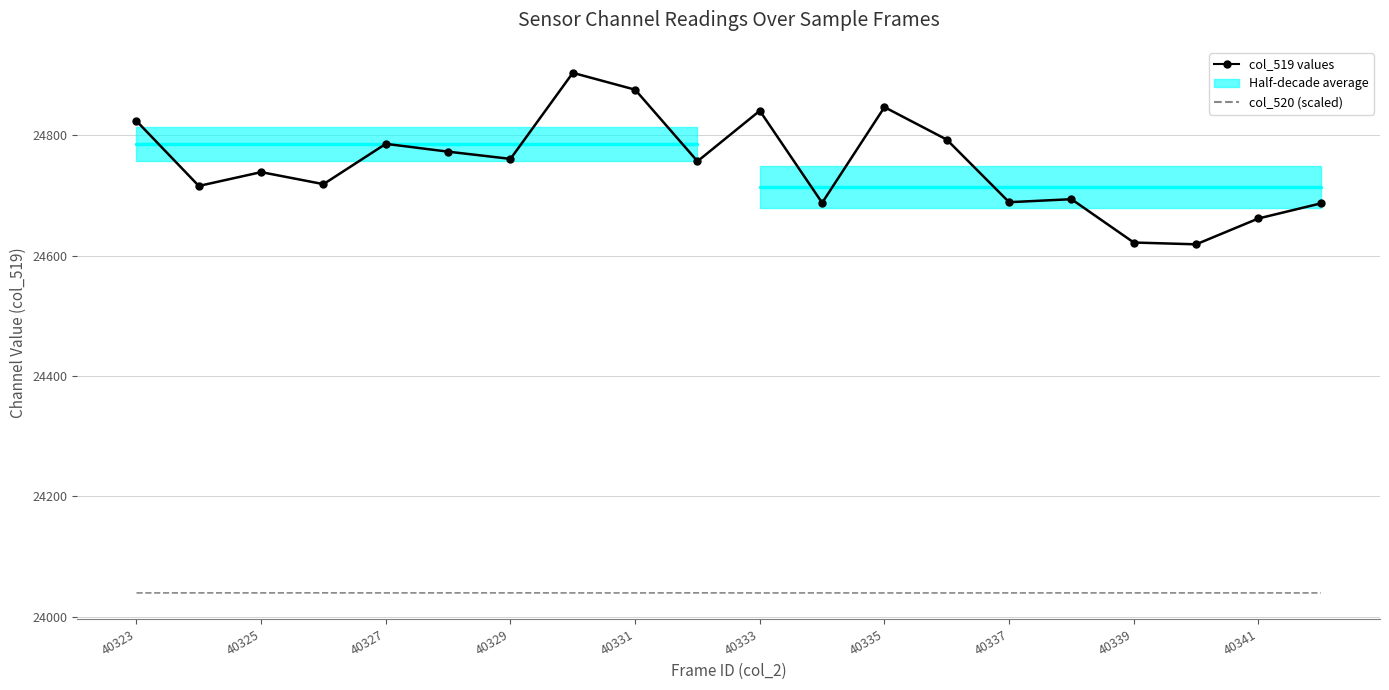

What is the greatest value displayed?

24904.0